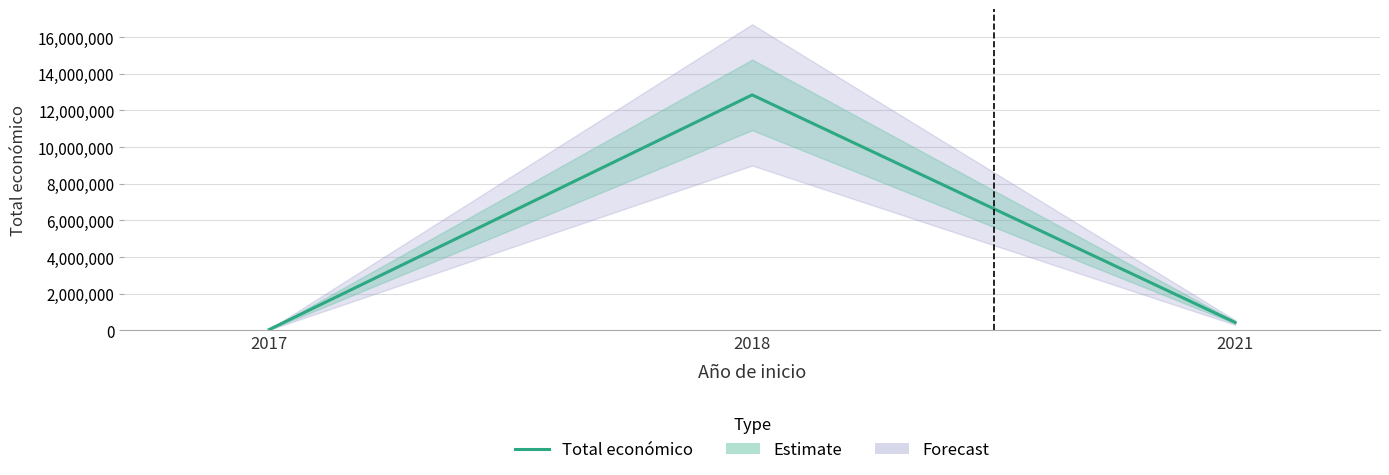

List the labels in order of value, largest first.

2018, 2021, 2017